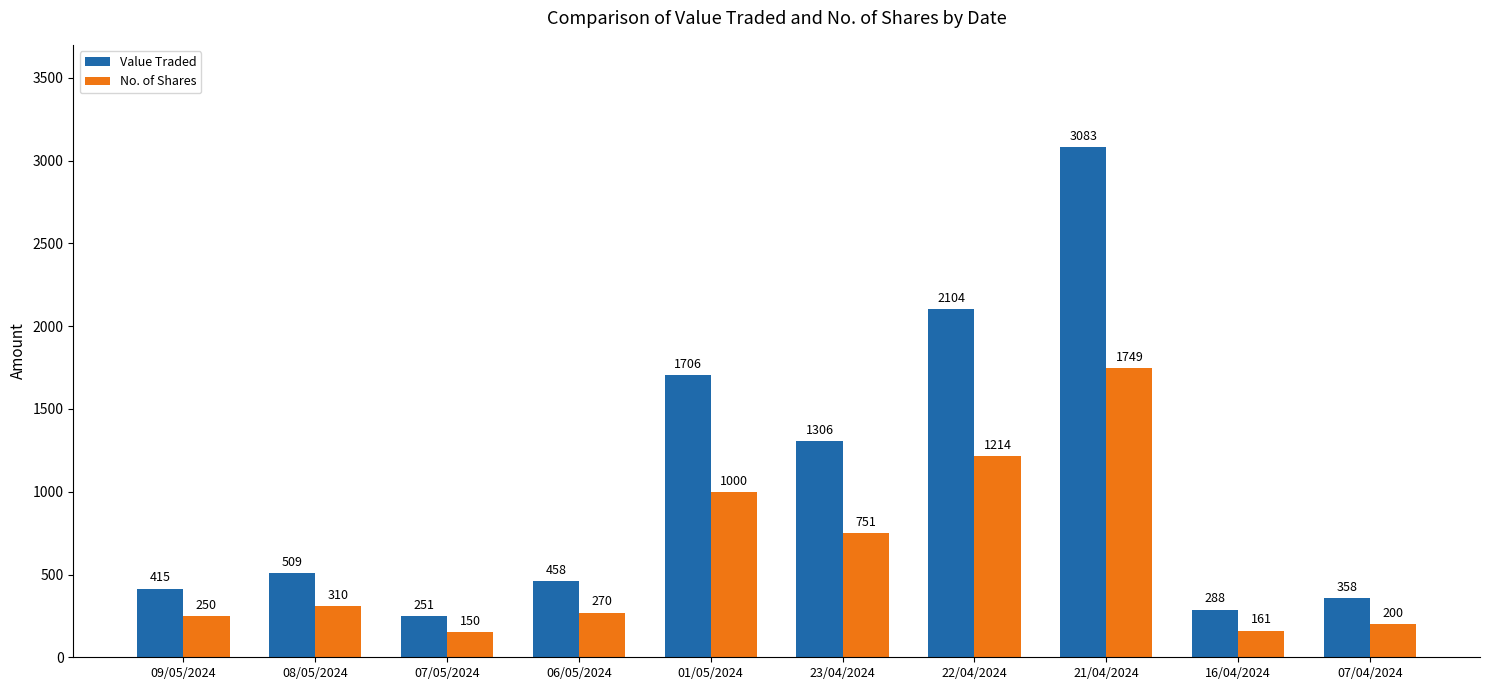

Which category has the lowest value across all series?

07/05/2024